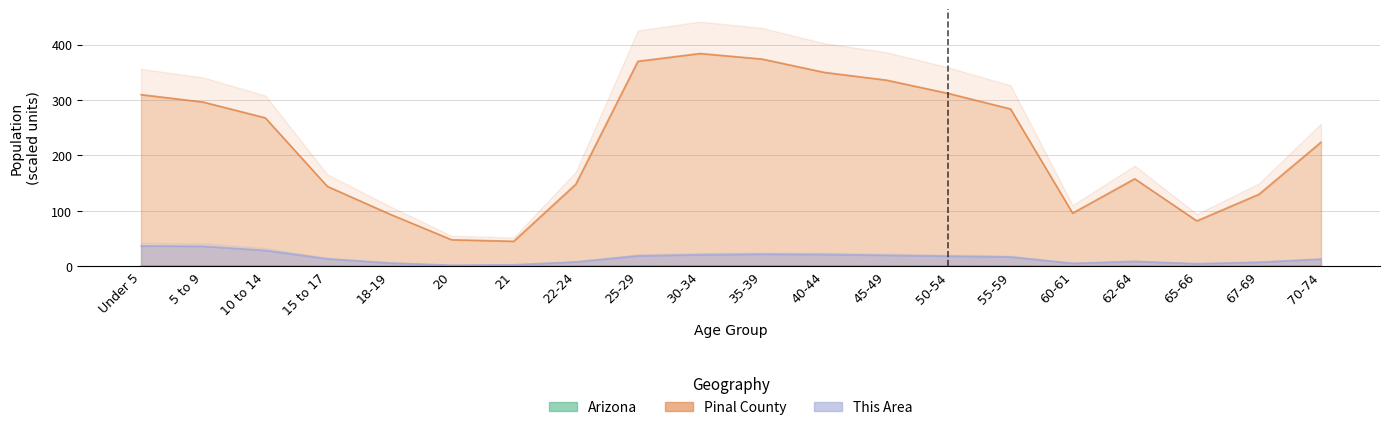

Is the value of Arizona at 65-66 greater than the value of This Area at 18-19?

No